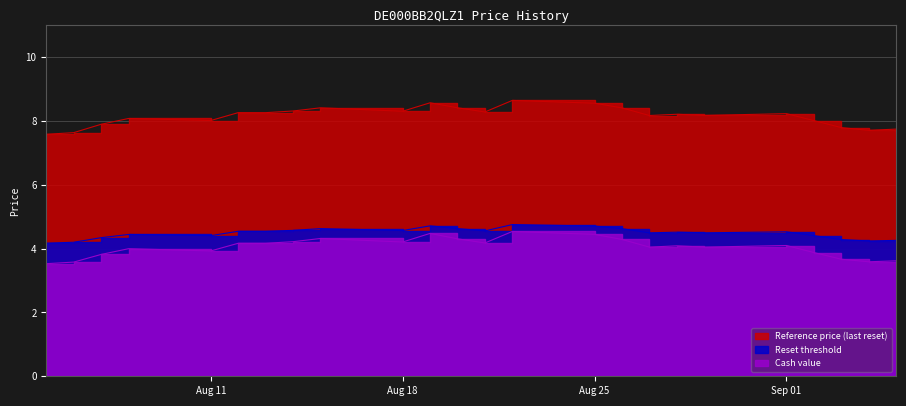

Where is the first local minimum for Cash value?

Aug 11